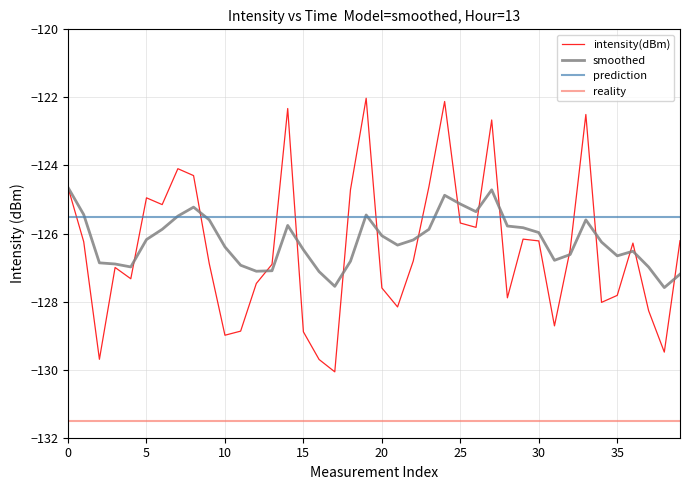

At which category is the sum across all series the highest?

24